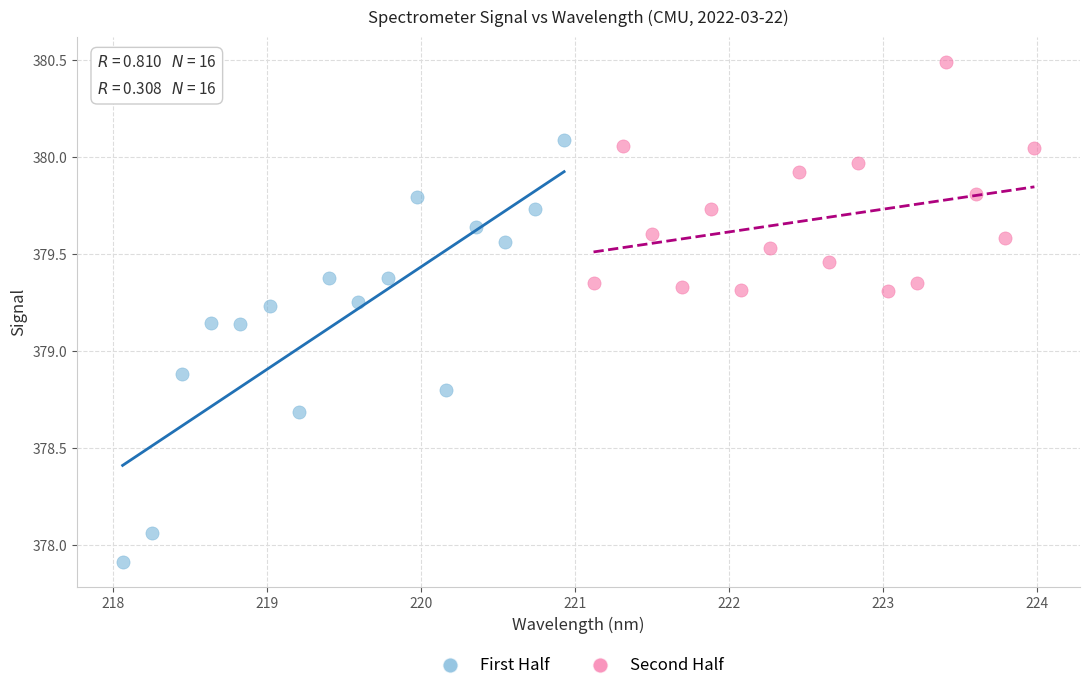

Which series reaches the maximum Y coordinate?

Second Half